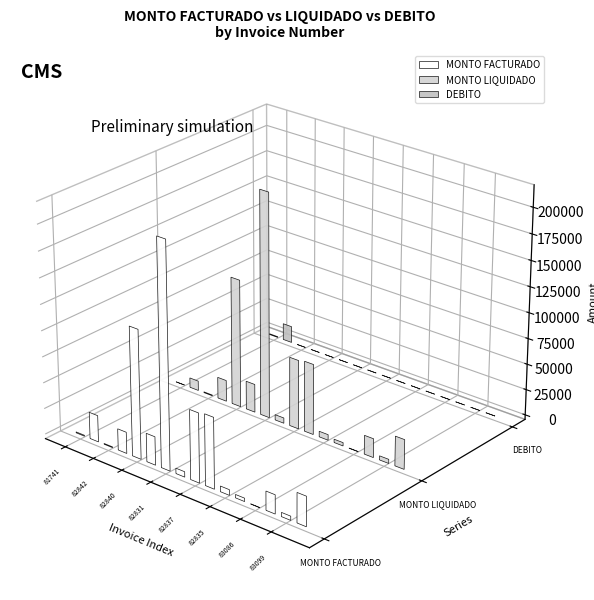

How many bars are there in each group?

3